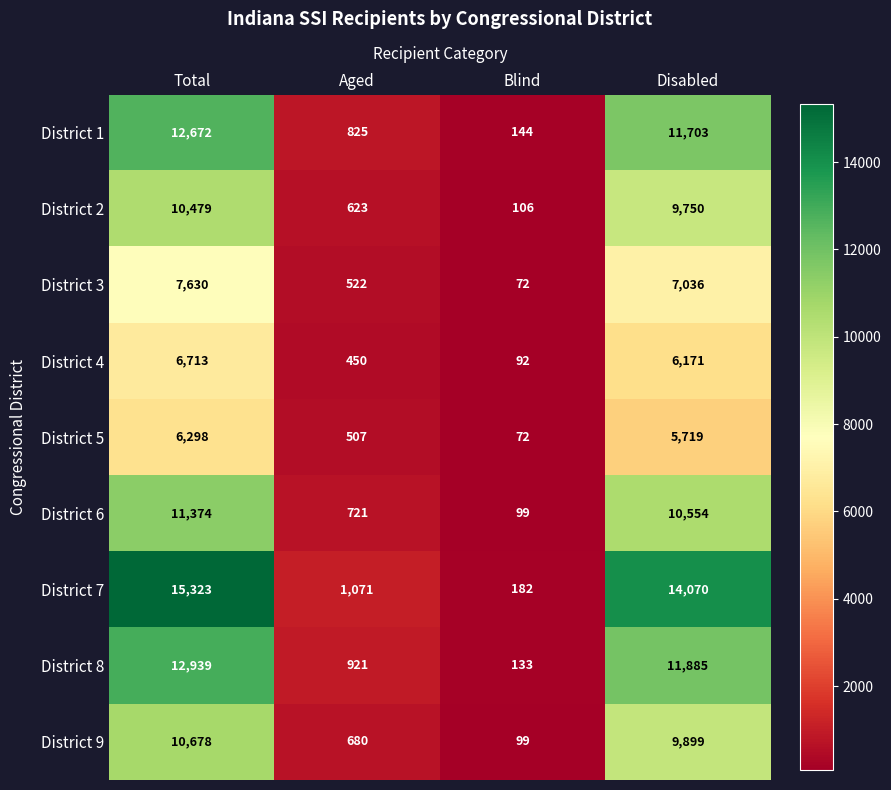

What is the minimum value shown in the chart?

72